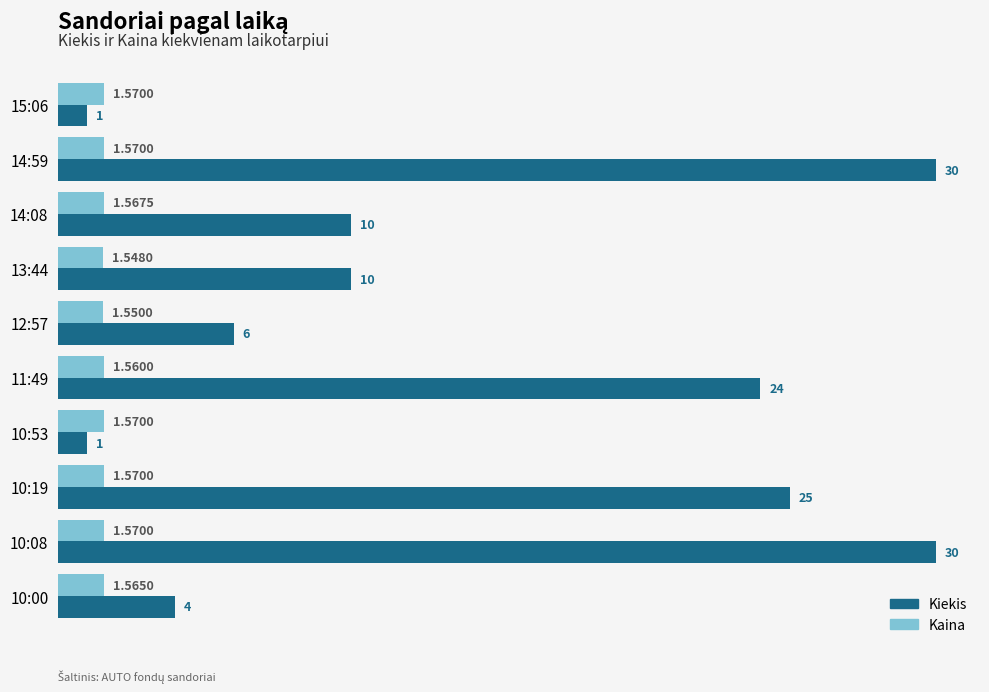

Is the value of Kiekis at 14:08 greater than the value of Kaina at 11:49?

Yes